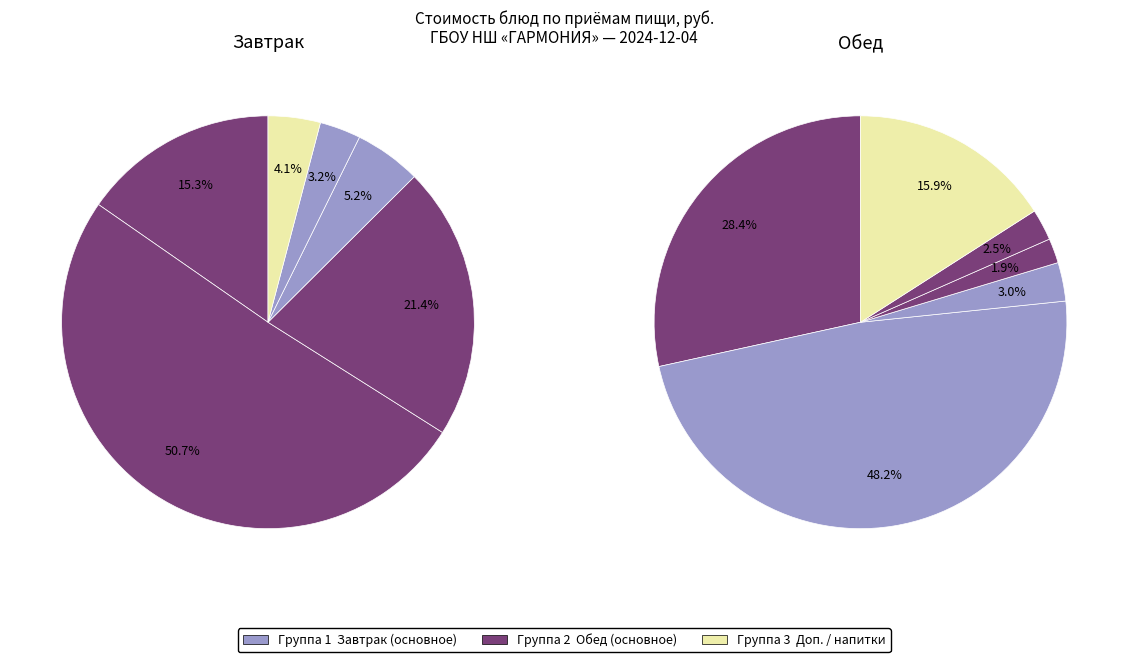

Does any single category account for the majority?

No